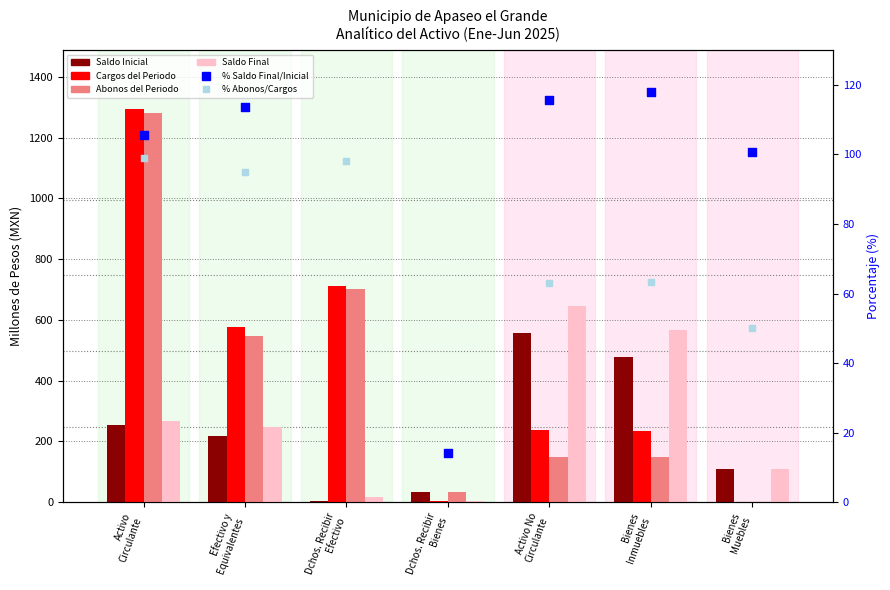

At which category is the sum across all series the highest?

Activo
Circulante